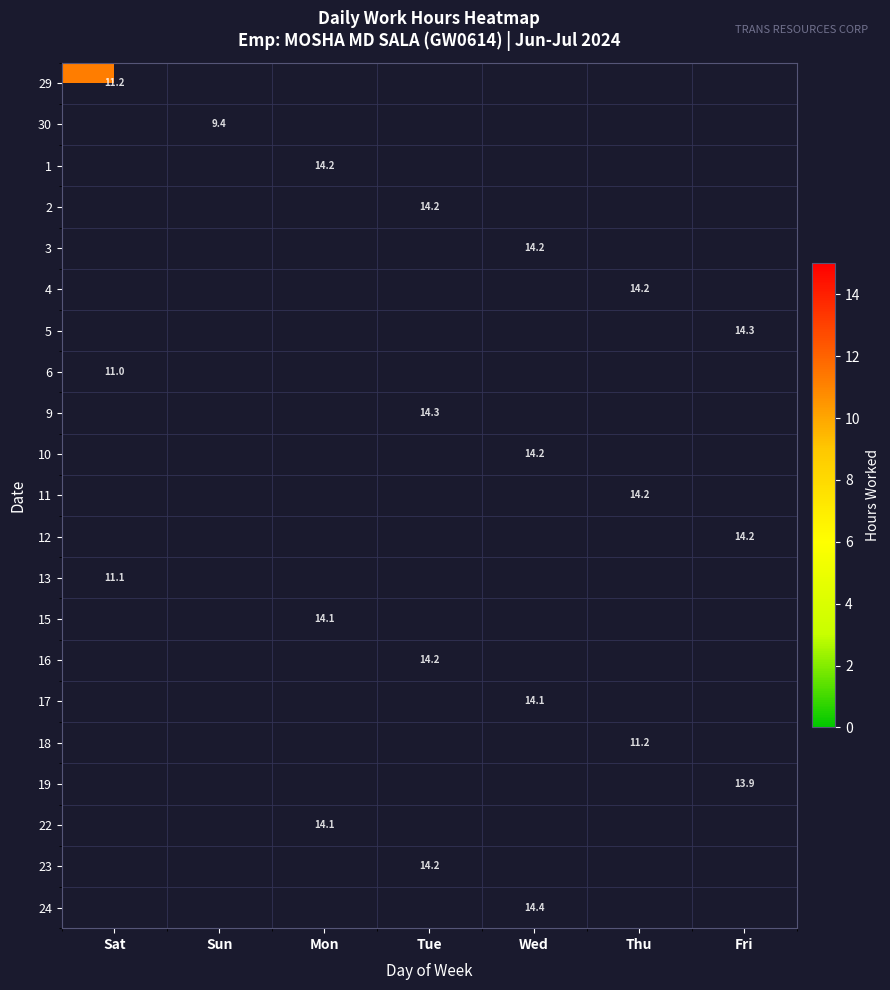

Count the number of categories in the chart.

7